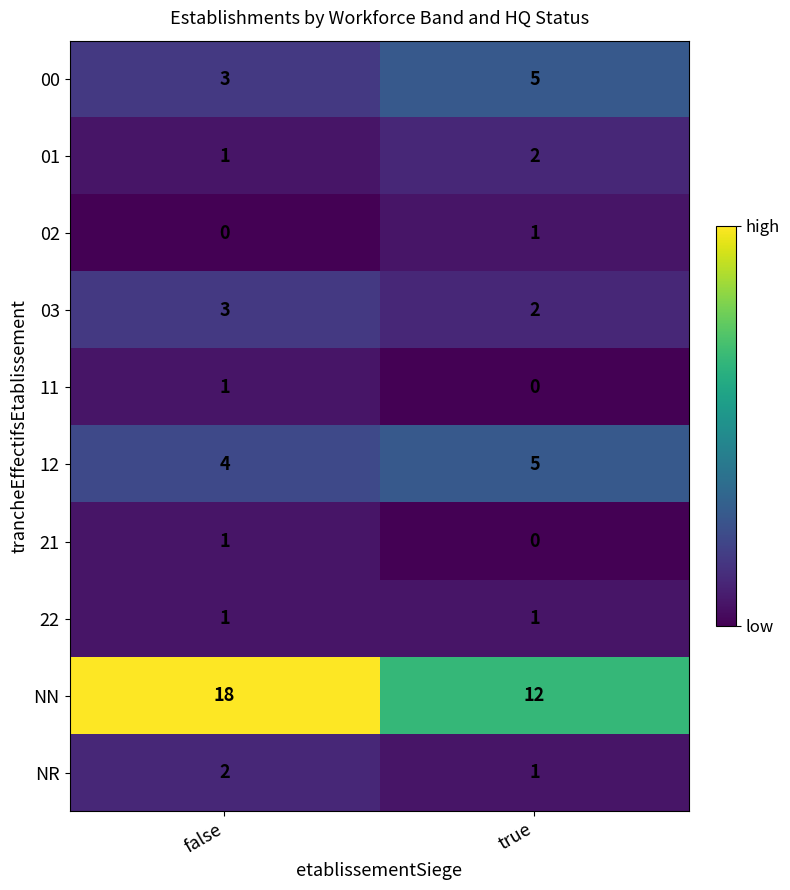

What is the greatest value displayed?

18